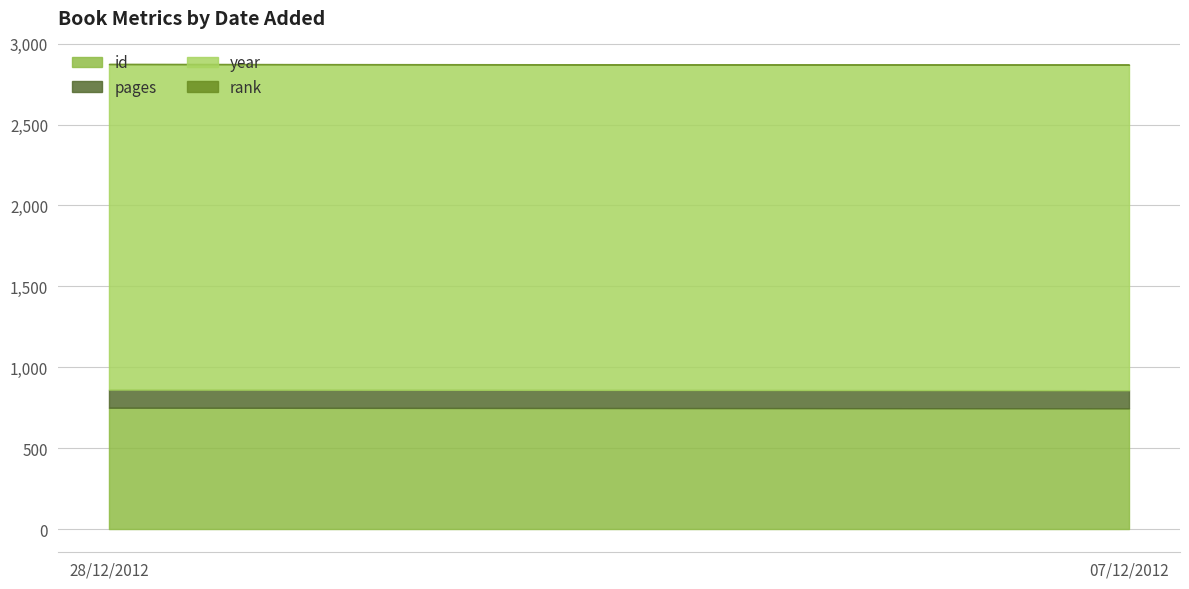

How many lines are shown in the chart?

4